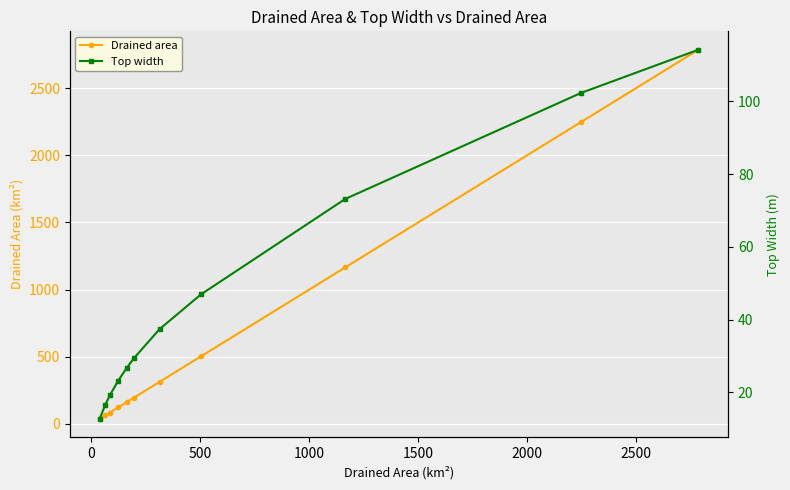

What is the value of the Drained area point at the 10th from the left?

2246.3